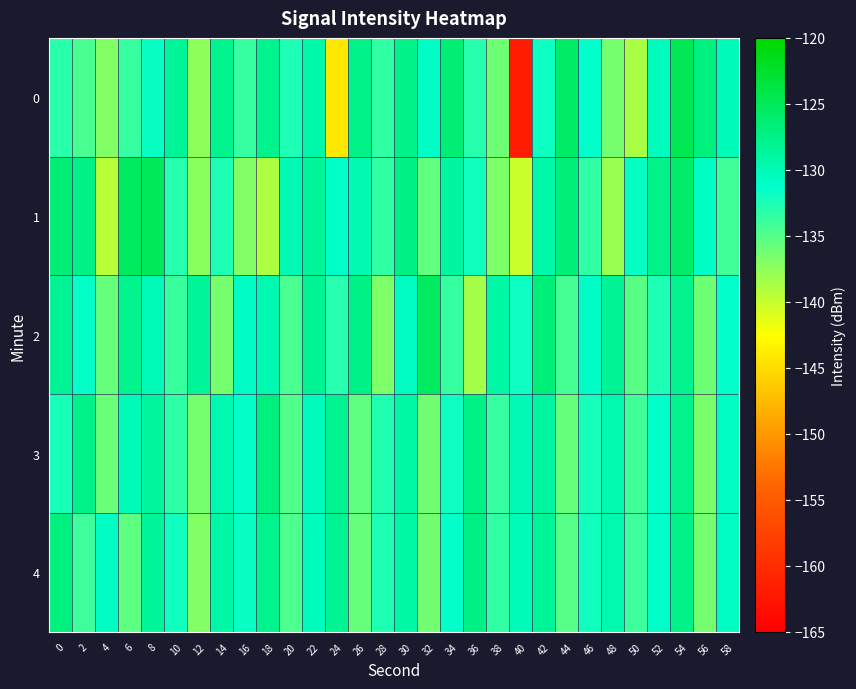

At which category is the sum across all series the highest?

54